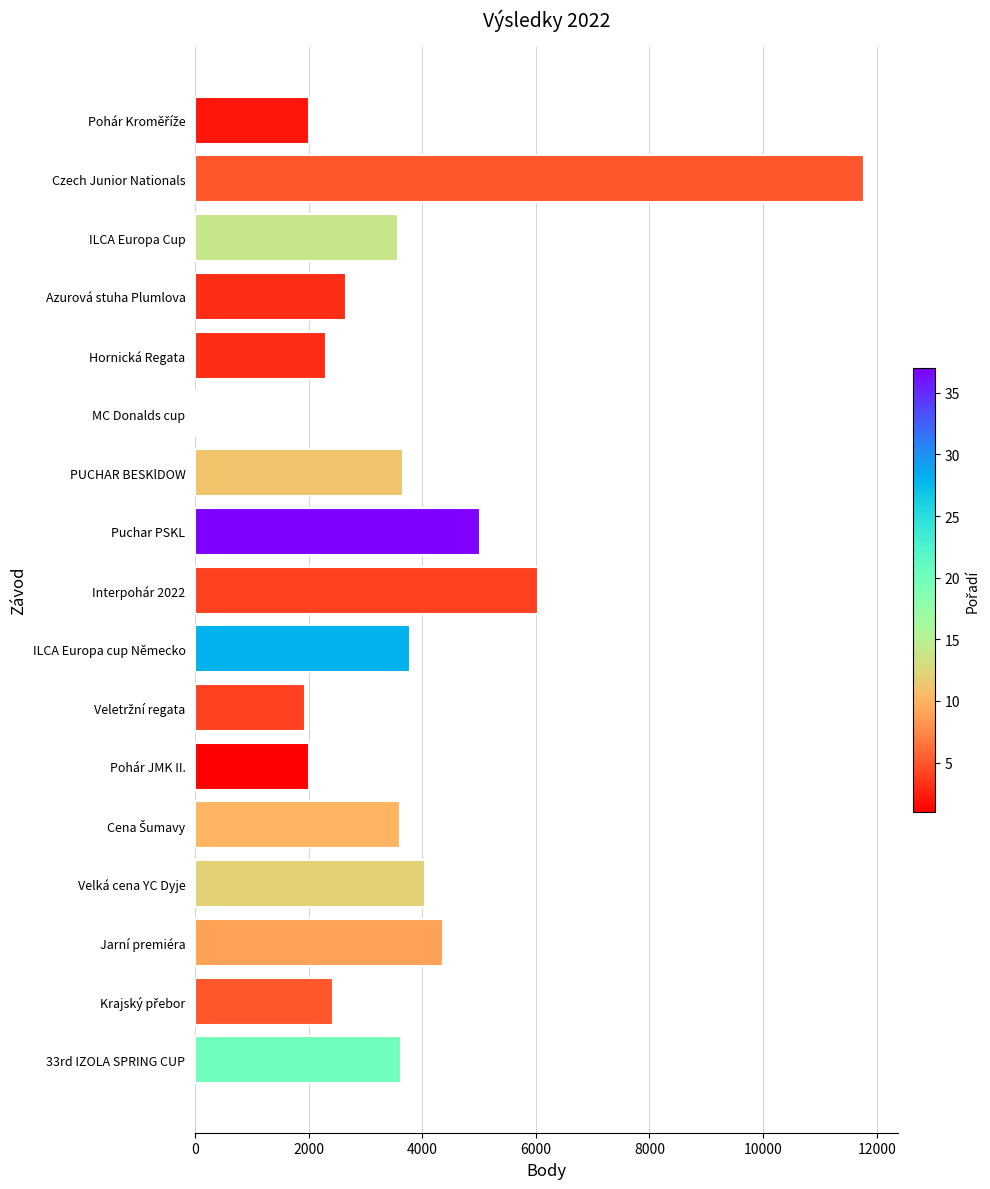

What is the greatest value displayed?

11782